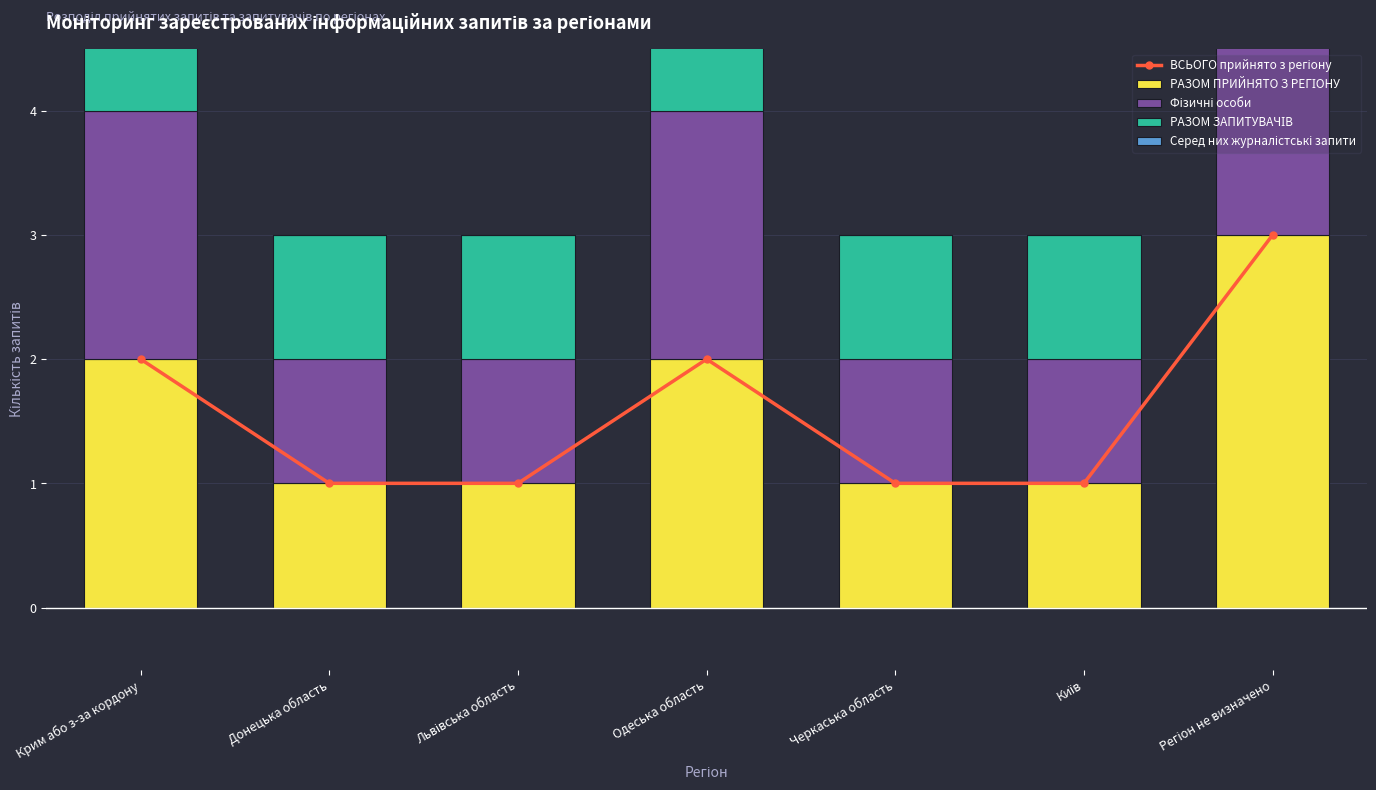

At how many categories does at least one series exceed 0?

7